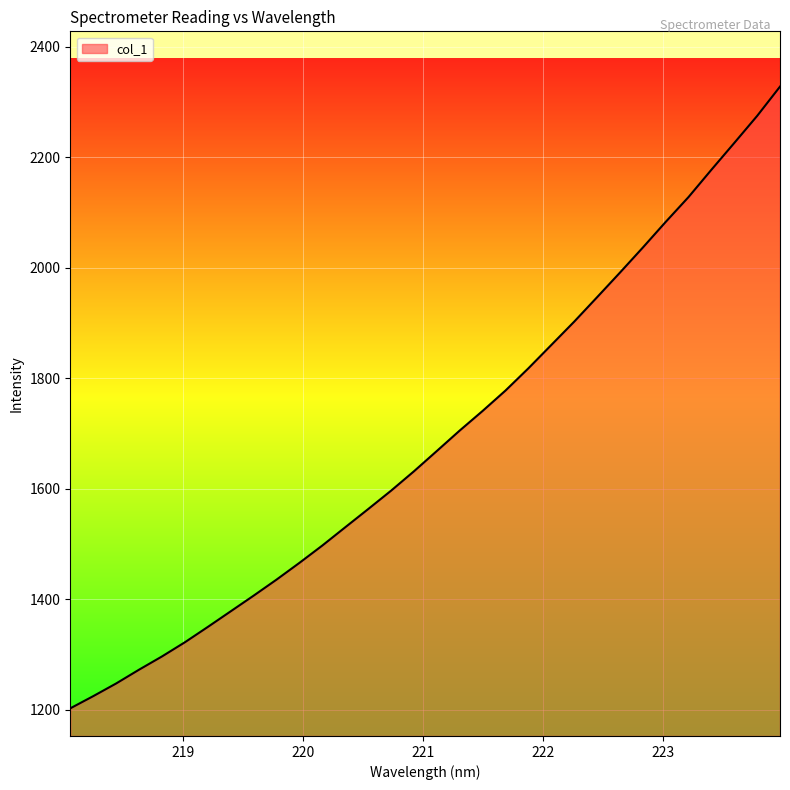

What is the sum of all values?

54084.6